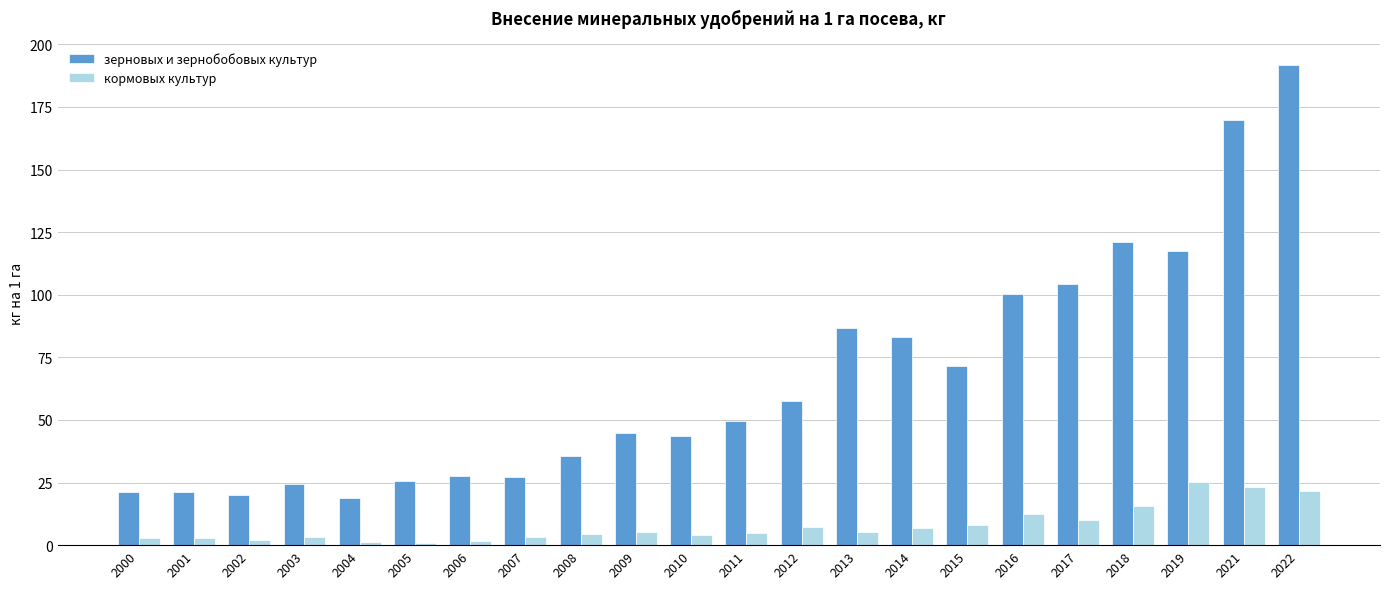

Where does the зерновых и зернобобовых культур series first go above 49?

2011